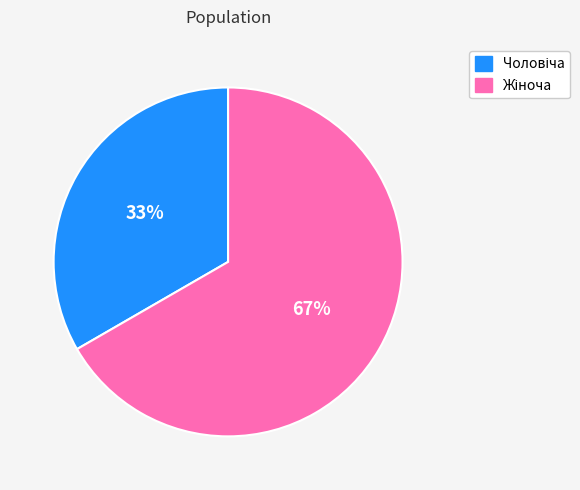

Does any single category account for the majority?

Yes